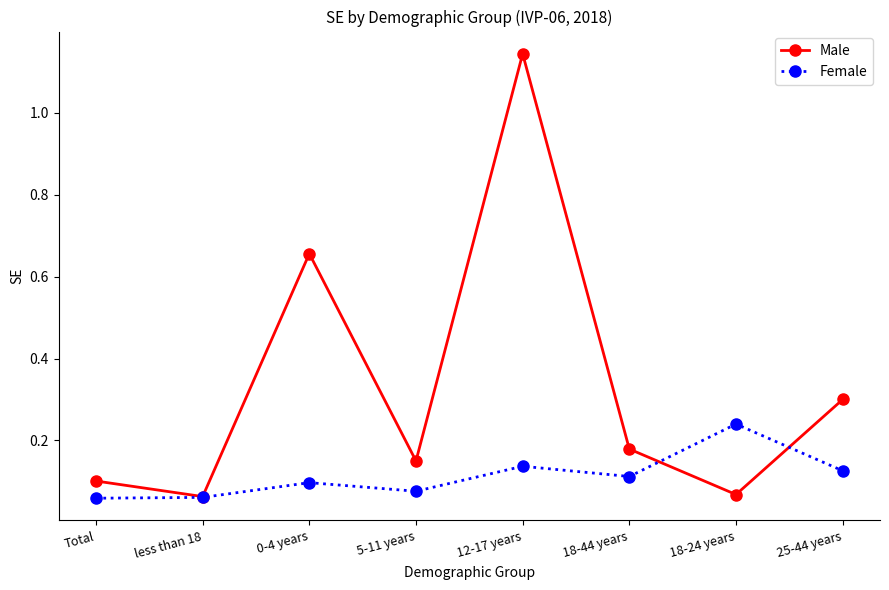

What position from the right is Total?

8